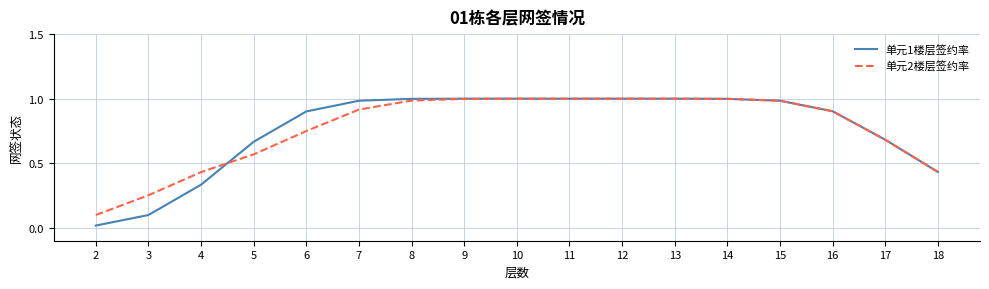

Which series has the widest spread of values?

单元1楼层签约率